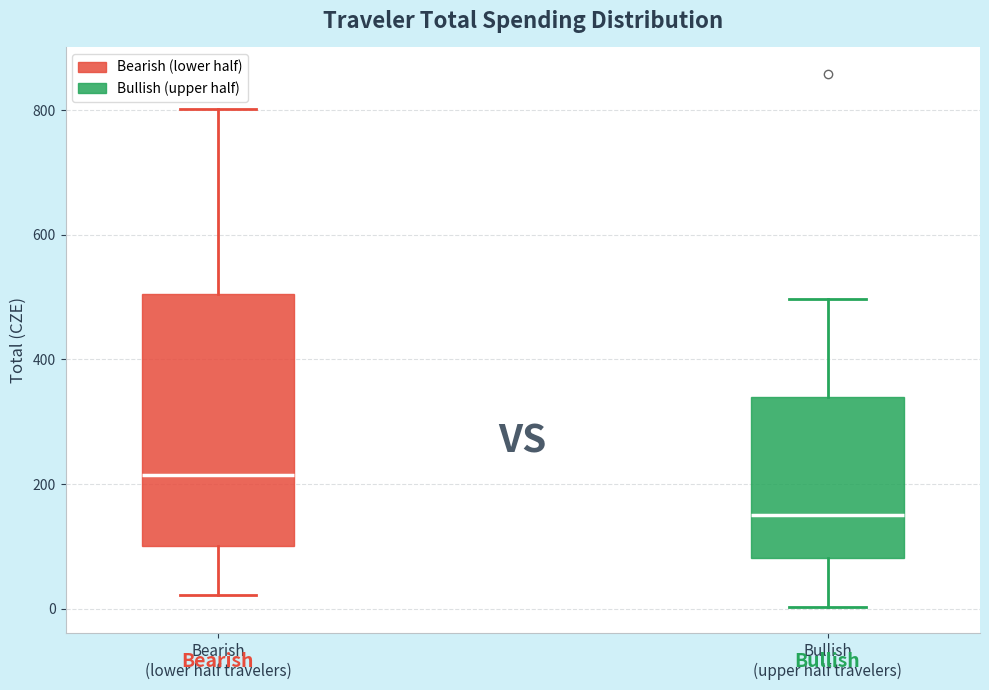

Which box is the tallest, from its lower edge to its upper edge?

Bearish (lower half travelers)